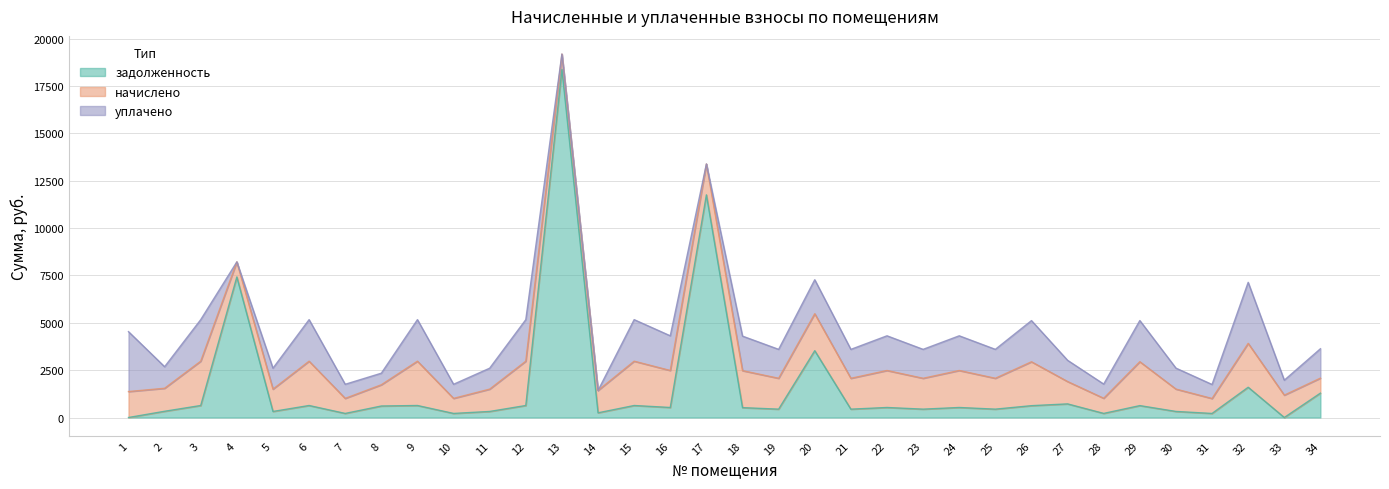

Reading left to right, extract all data points from this chart.

задолженность: 1=0.0	2=328.9	3=633.8	4=7422.4	5=319.4	6=633.8	7=215.2	8=607.1	9=633.8	10=215.2	11=319.4	12=633.8	13=18387.6	14=247.8	15=633.8	16=529.1	17=11757.7	18=520.7	19=441.4	20=3527.2	21=440.4	22=529.1	23=441.4	24=529.1	25=441.4	26=624.6	27=718.6	28=216.4	29=627.9	30=319.8	31=213.8	32=1597.1	33=0.0	34=1287.0
начислено: 1=1370.4	2=1214.4	3=2340.0	4=794.4	5=1179.1	6=2340.0	7=794.4	8=1120.8	9=2340.0	10=794.4	11=1179.1	12=2340.0	13=804.0	14=1179.1	15=2340.0	16=1953.6	17=1629.6	18=1953.6	19=1629.6	20=1953.6	21=1629.6	22=1953.6	23=1629.6	24=1953.6	25=1629.6	26=2318.4	27=1180.8	28=799.2	29=2318.4	30=1180.8	31=789.6	32=2318.4	33=1180.8	34=792.0
уплачено: 1=3162.7	2=1138.5	3=2193.8	4=0.0	5=1105.4	6=2193.8	7=744.8	8=611.5	9=2193.8	10=744.8	11=1105.4	12=2193.8	13=0.0	14=0.0	15=2193.8	16=1831.5	17=0.0	18=1823.1	19=1527.8	20=1794.3	21=1527.8	22=1831.5	23=1527.8	24=1831.5	25=1527.8	26=2173.5	27=1120.8	28=749.2	29=2173.5	30=1107.0	31=740.2	32=3222.3	33=788.9	34=1551.0